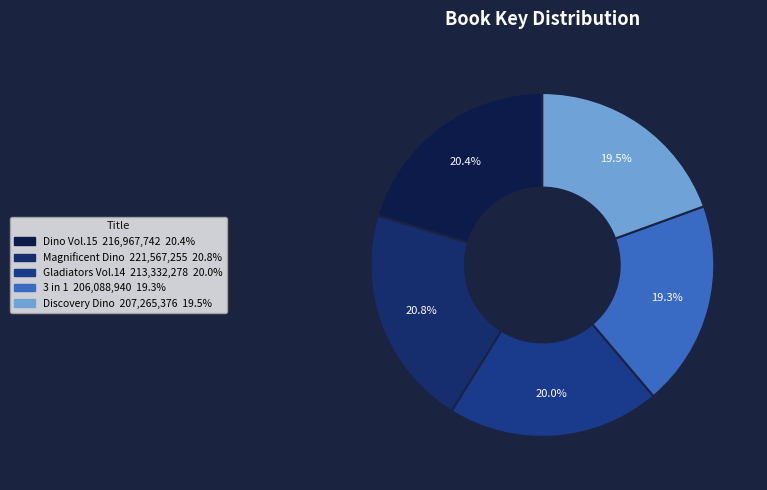

How many segments does this pie chart have?

5